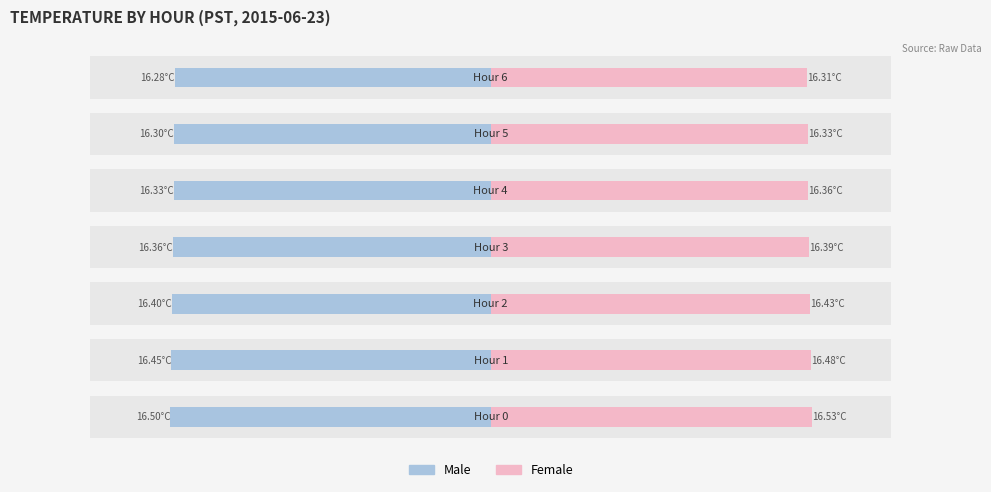

What is the value of the Male bar at the 2nd from the left?

-16.4